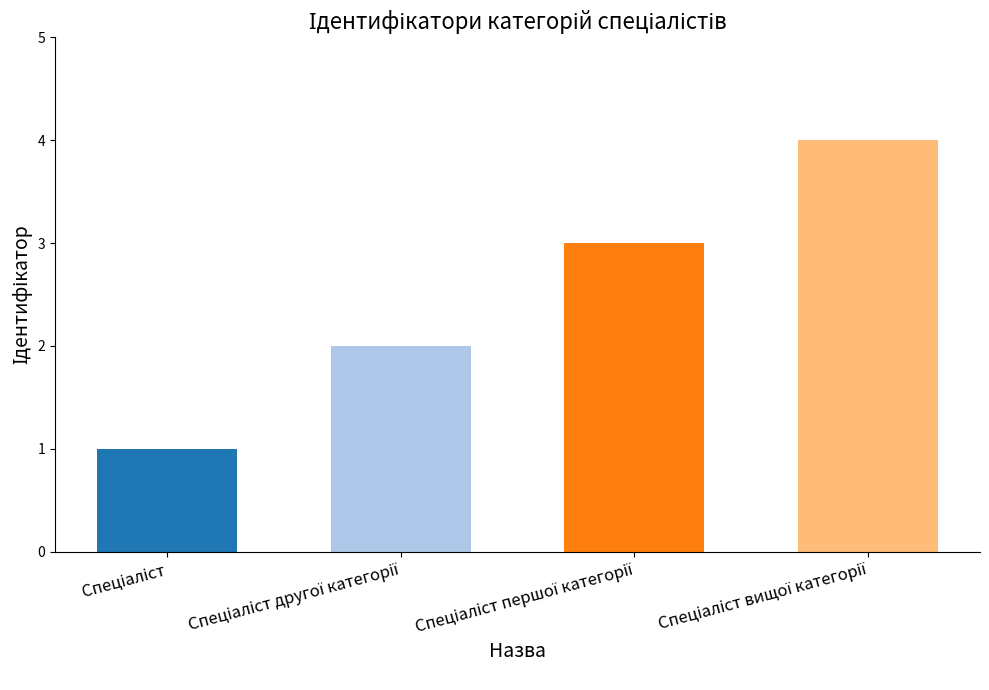

What is the sum of all values?

10